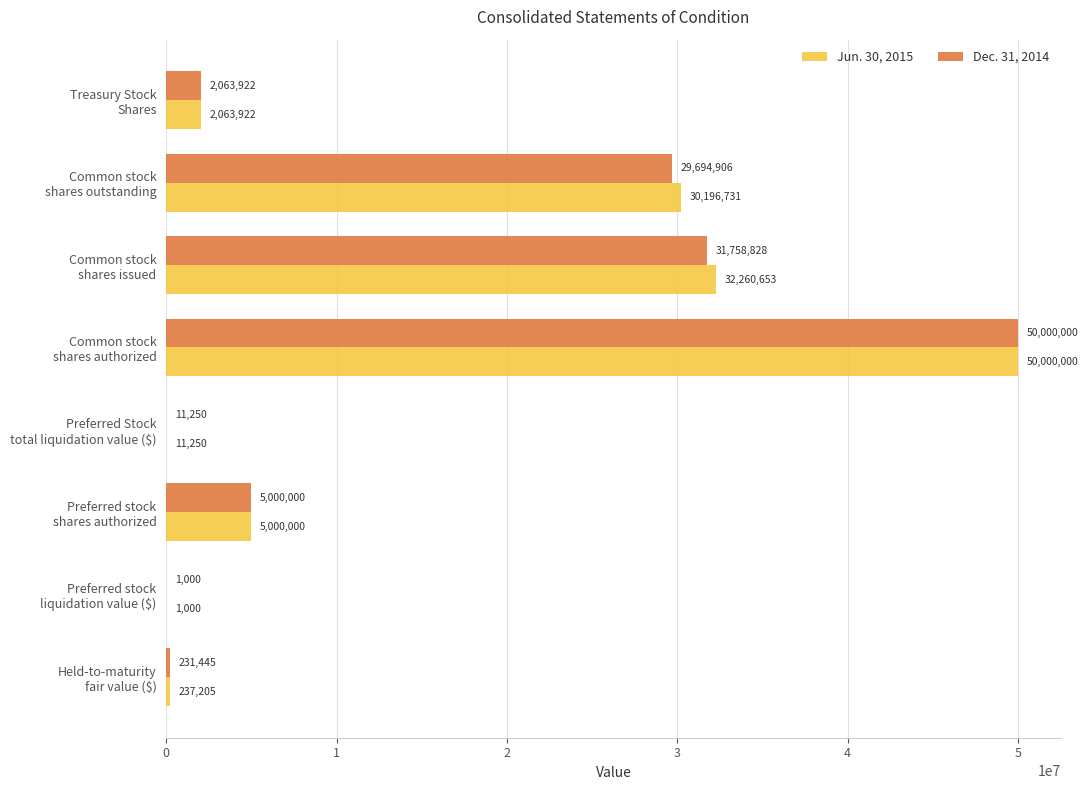

What is the maximum value for Dec. 31, 2014?

50000000